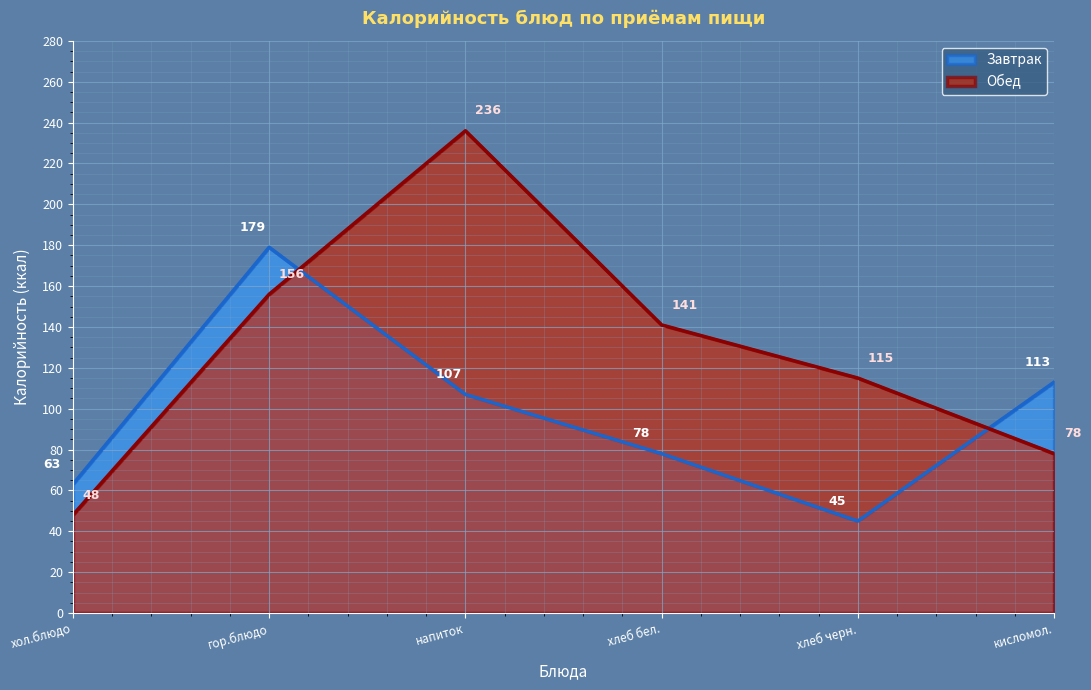

Reading right to left, what are all the values shown in this chart?

Завтрак: кисломол.=113	хлеб черн.=45	хлеб бел.=78	напиток=107	гор.блюдо=179	хол.блюдо=63
Обед: кисломол.=78	хлеб черн.=115	хлеб бел.=141	напиток=236	гор.блюдо=156	хол.блюдо=48